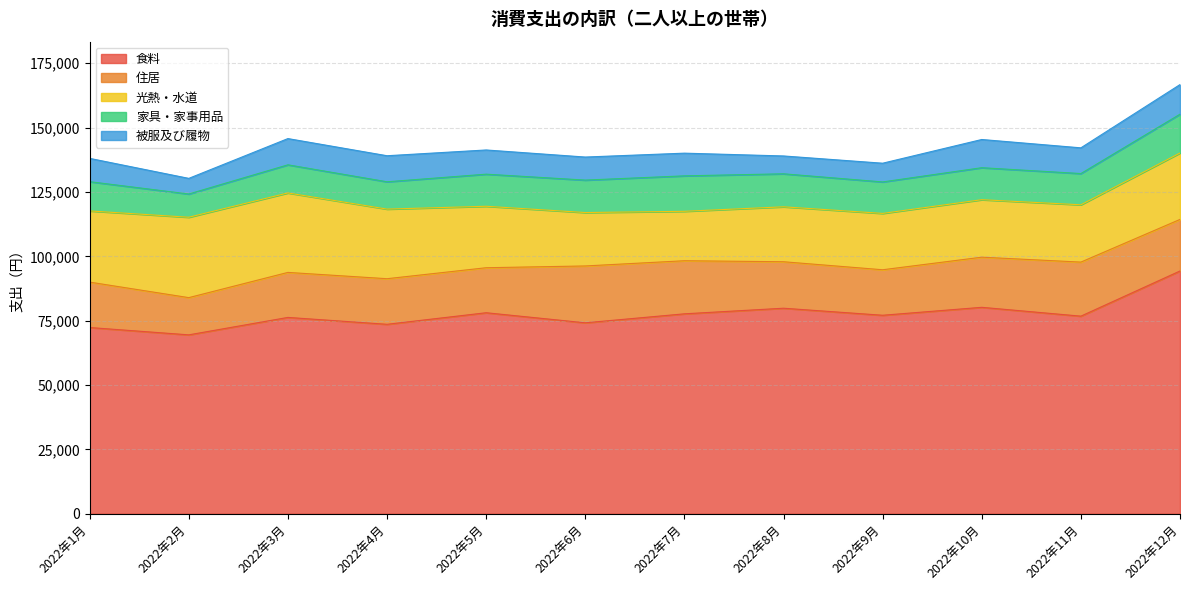

Does the chart display data point markers on the line(s)?

No